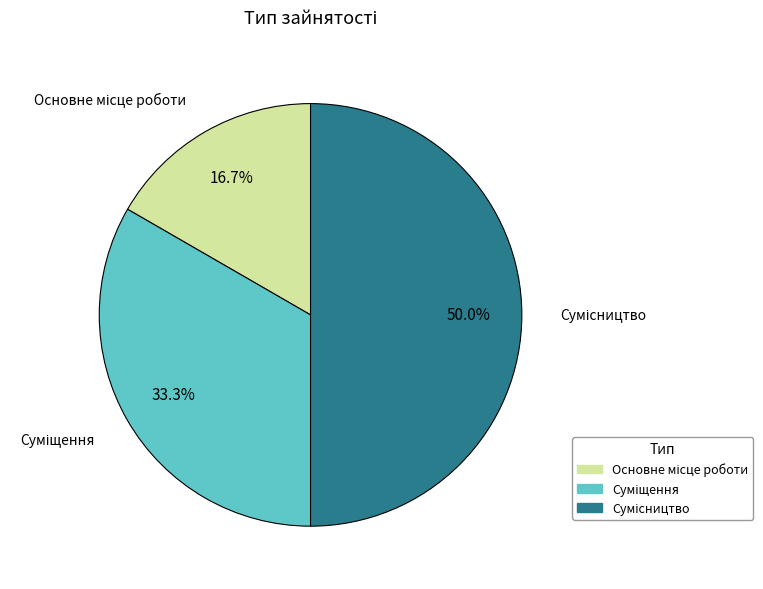

What is the ratio of the value at Сумісництво to the value at Суміщення?

1.5